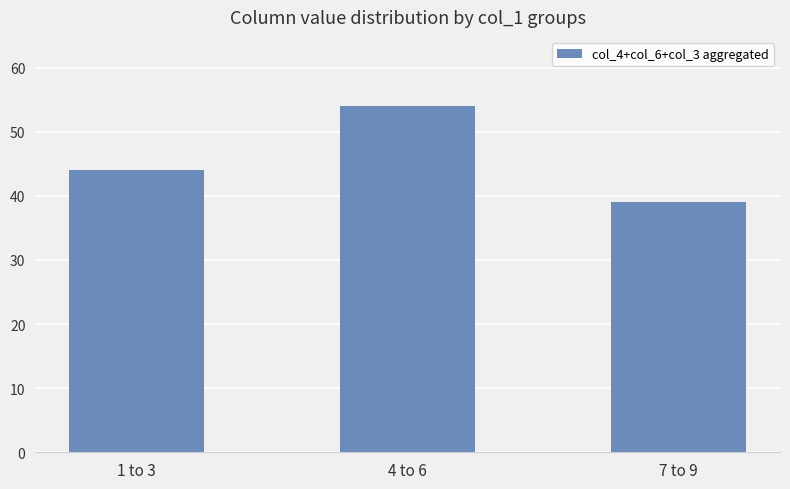

Reading right to left, what are all the values shown in this chart?

39	54	44